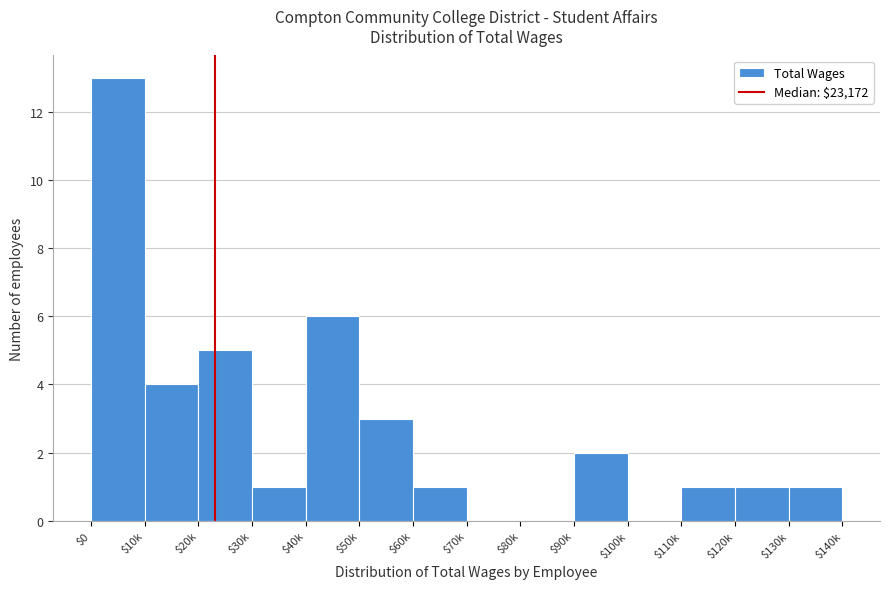

Is it true that the value at $20k is 5?

True